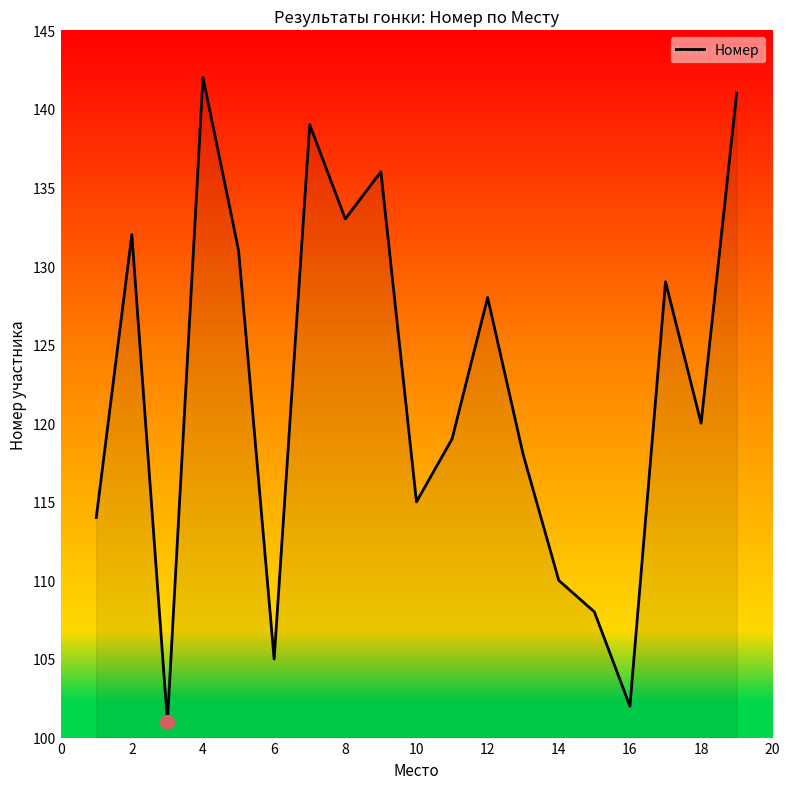

What is the difference between the maximum and minimum values?

41